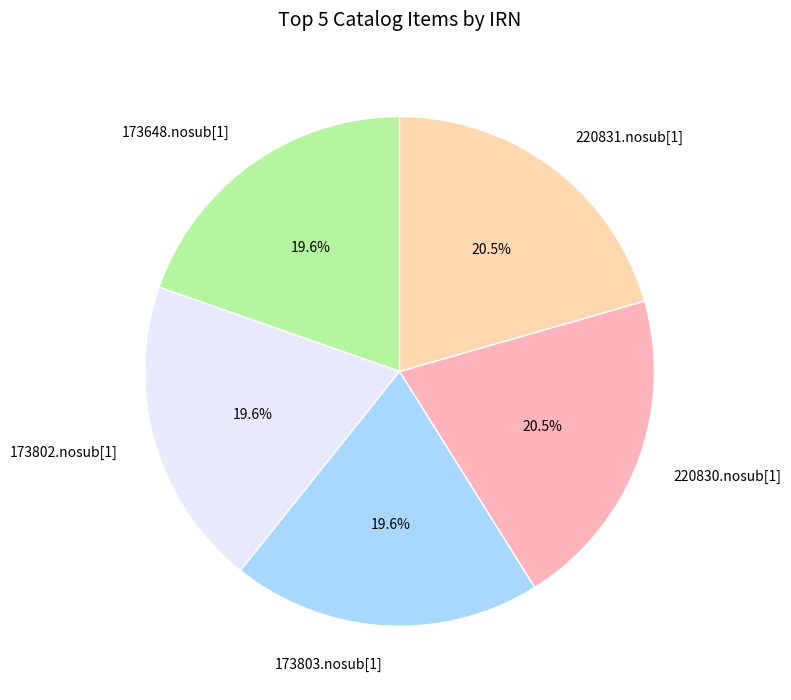

How much of the chart is everything except 173802.nosub[1]?

80.4%